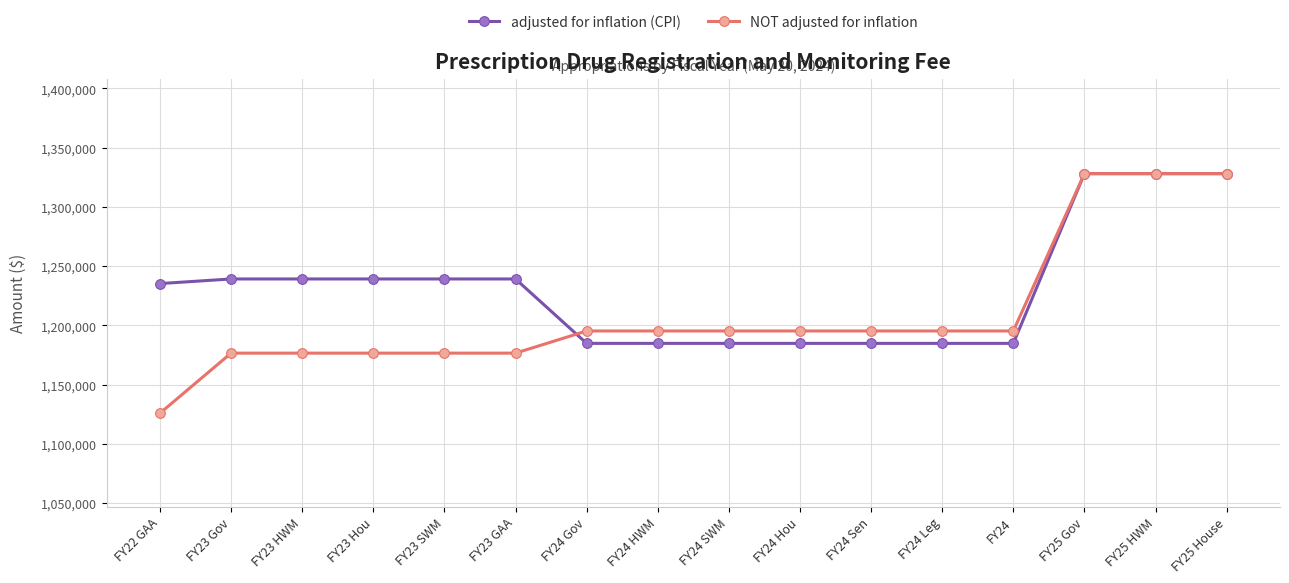

What position from the right is FY24 Sen?

6